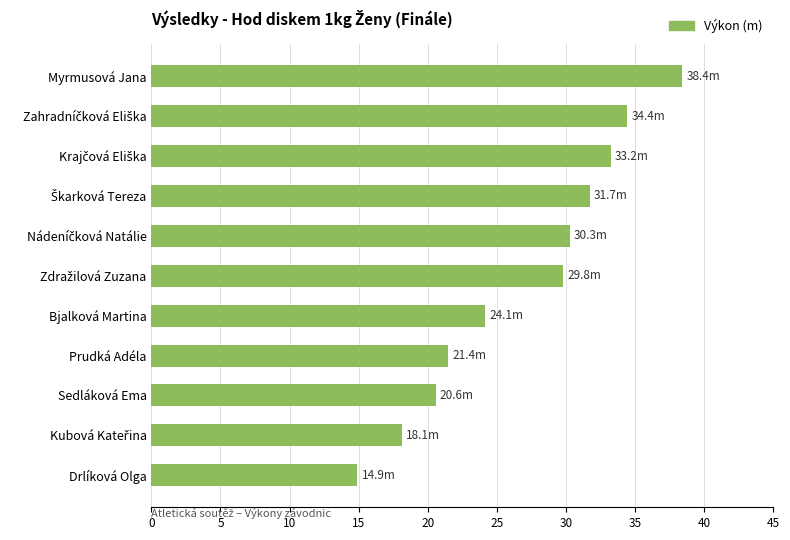

What is the average value?

27.0